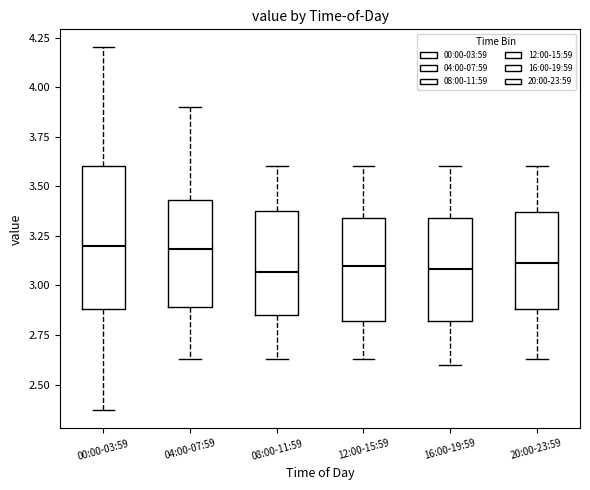

Comparing the boxes themselves (not the whiskers), which one is the tallest?

00:00-03:59